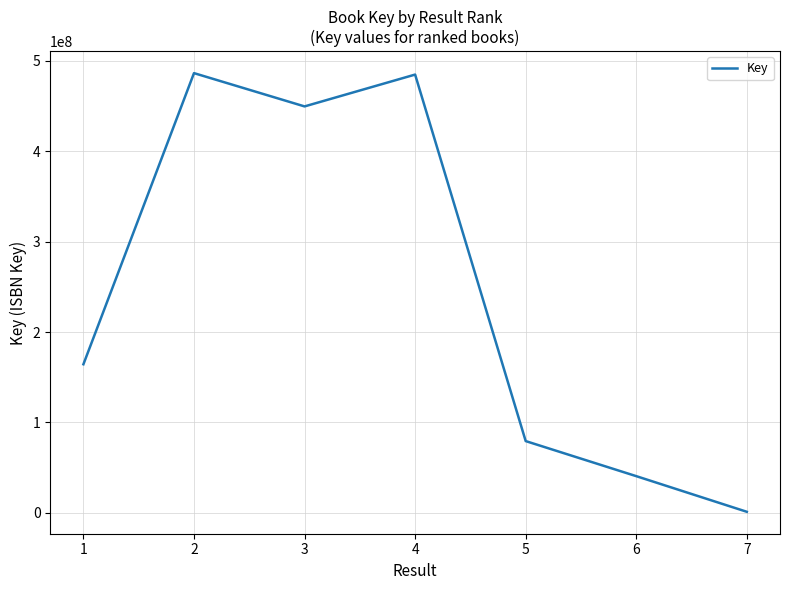

Where is the data nearest to the value 243753424?

1